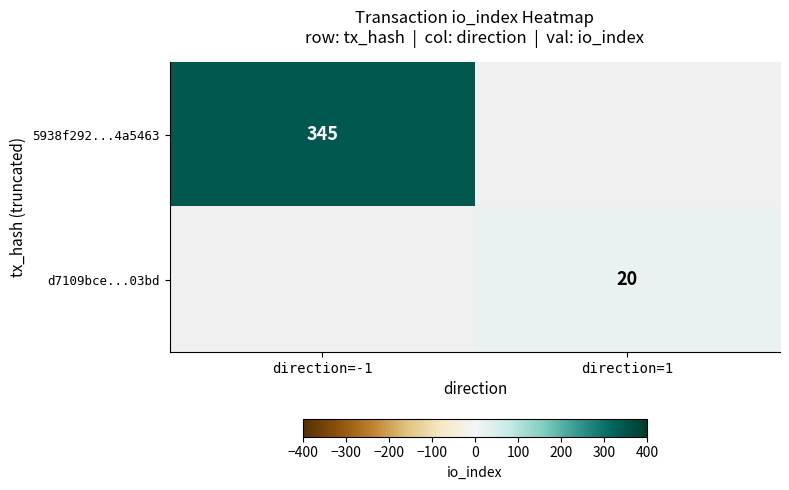

The value of 5938f292...4a5463 at direction=-1 is 345. True or false?

True